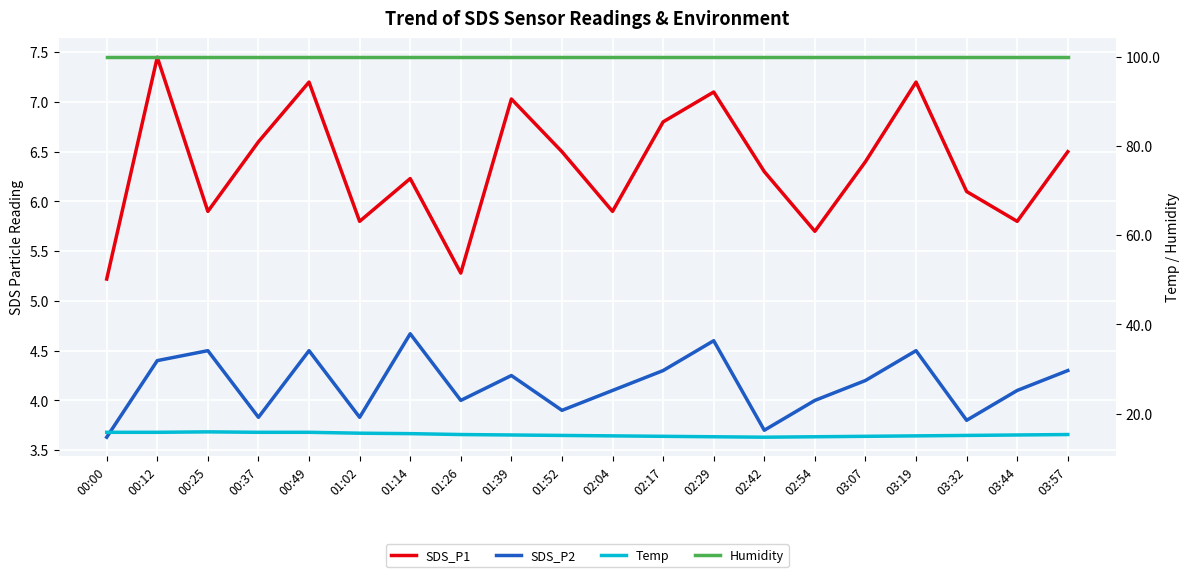

True or false: Humidity and SDS_P1 cross at least once.

False